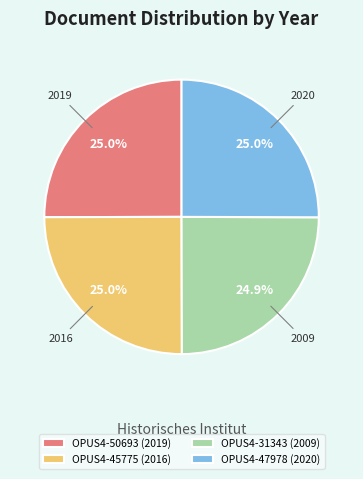

To the nearest percent, what percentage of the pie is OPUS4-47978?

25%